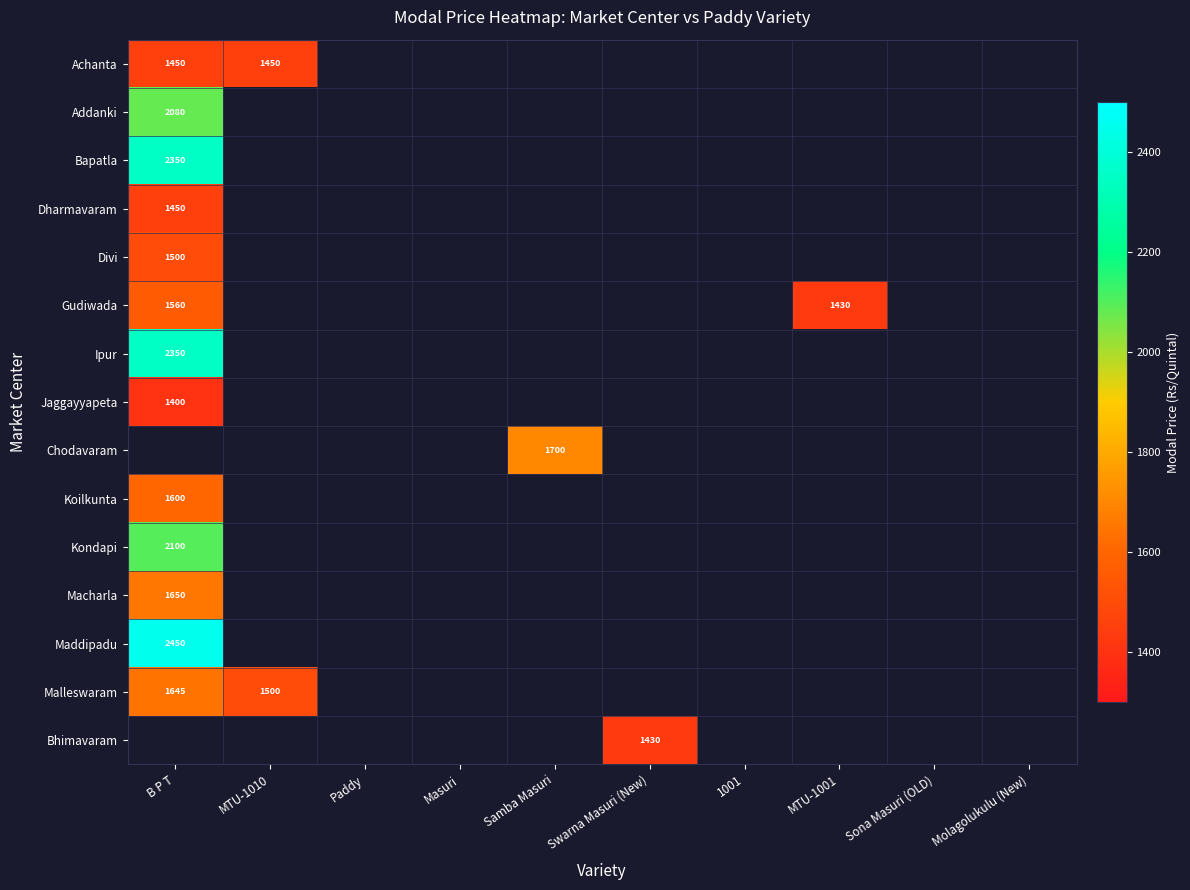

True or false: Malleswaram has a value of 2294 at B P T.

False